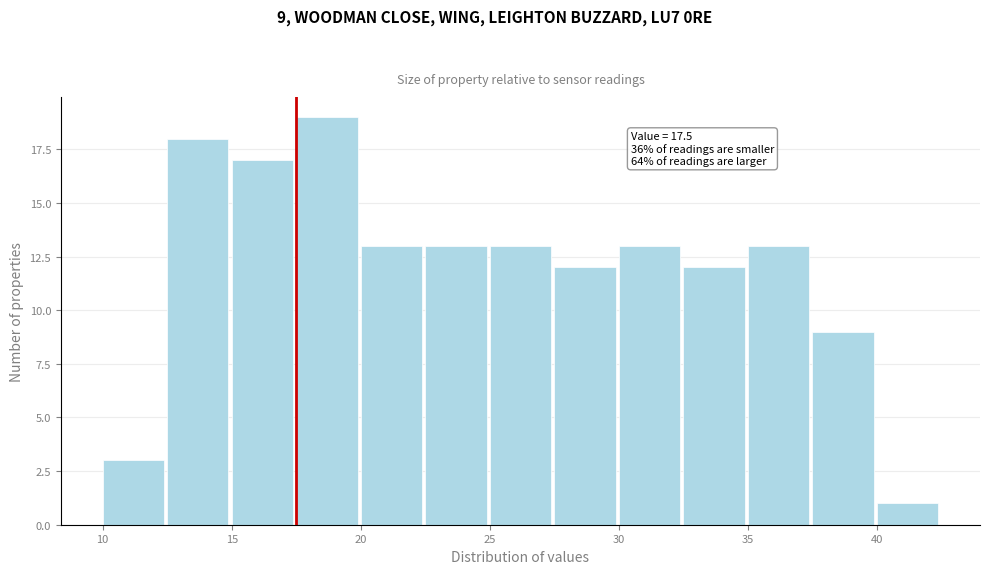

Over which range of the x-axis is the bar tallest?

17.5 to 20.0